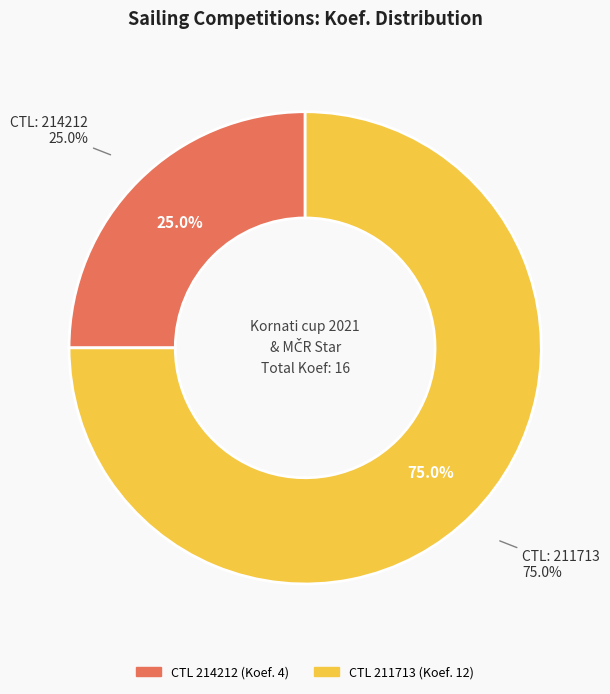

The 214212 slice represents 35% of the pie. True or false?

False